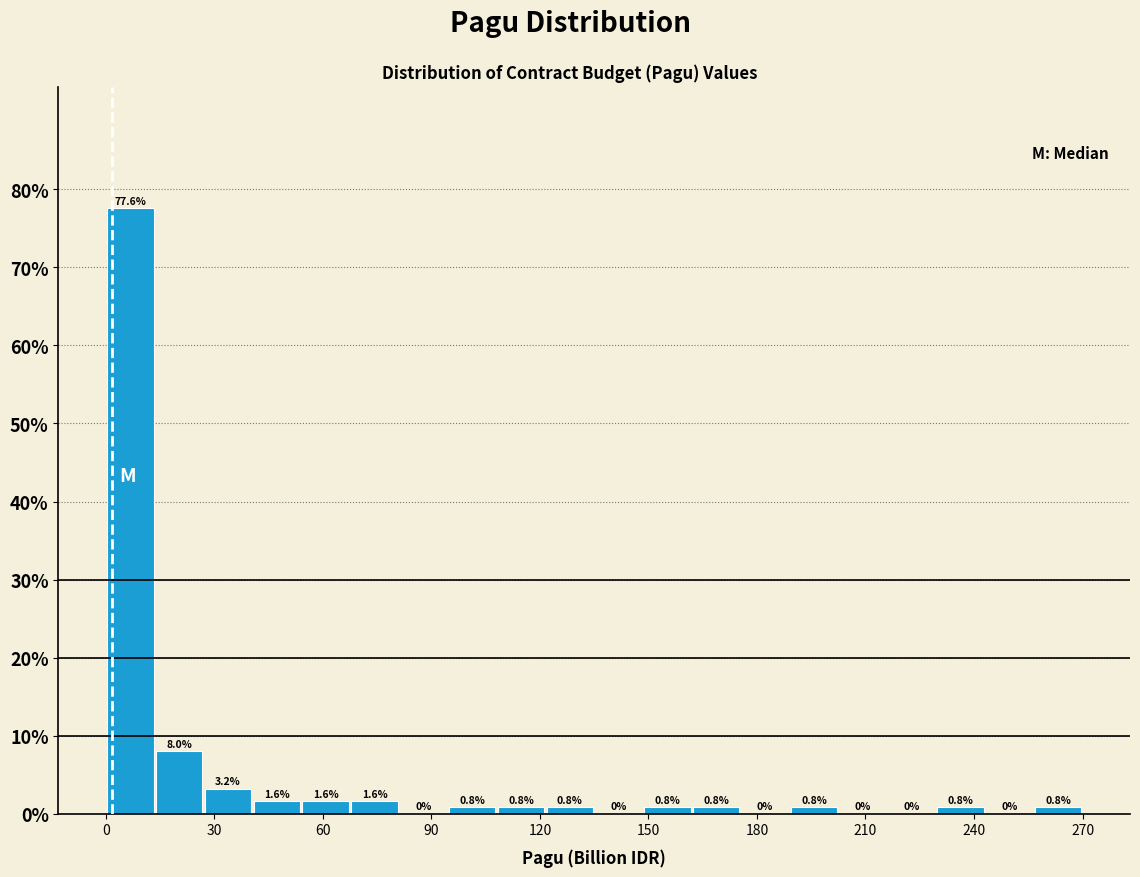

Around what value on the x-axis is the tallest bar? Give the approximate position of its centre, as read against the axis.

5